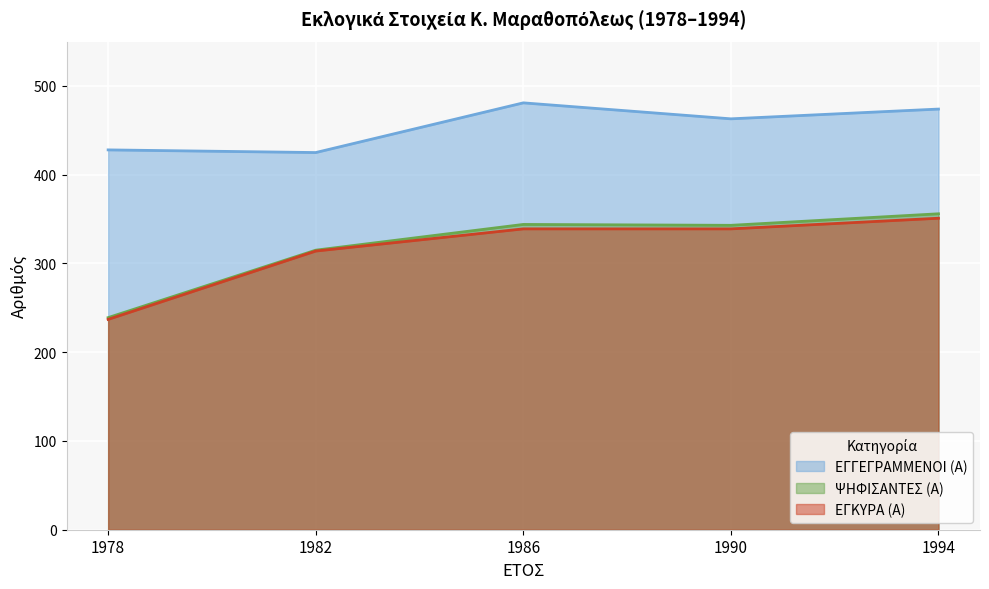

How many lines are shown in the chart?

3